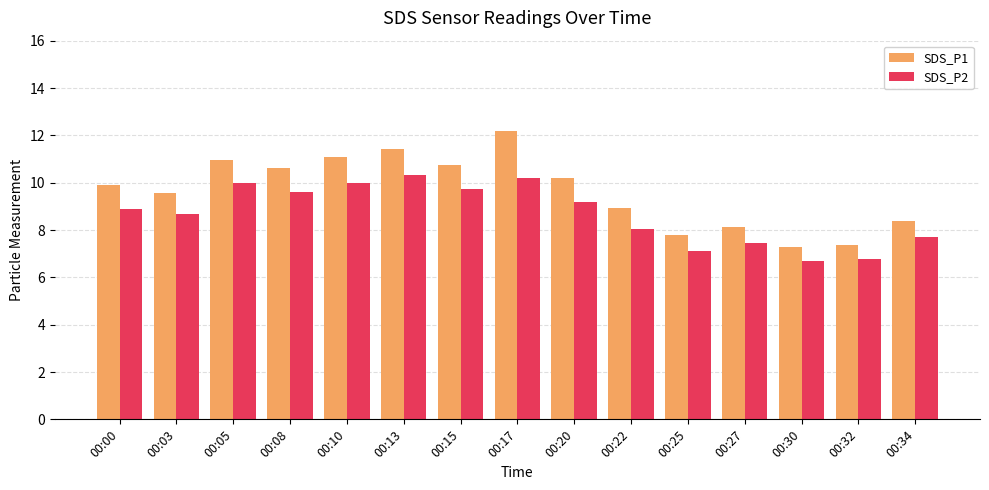

Which category has the highest value in the SDS_P2 series?

00:13